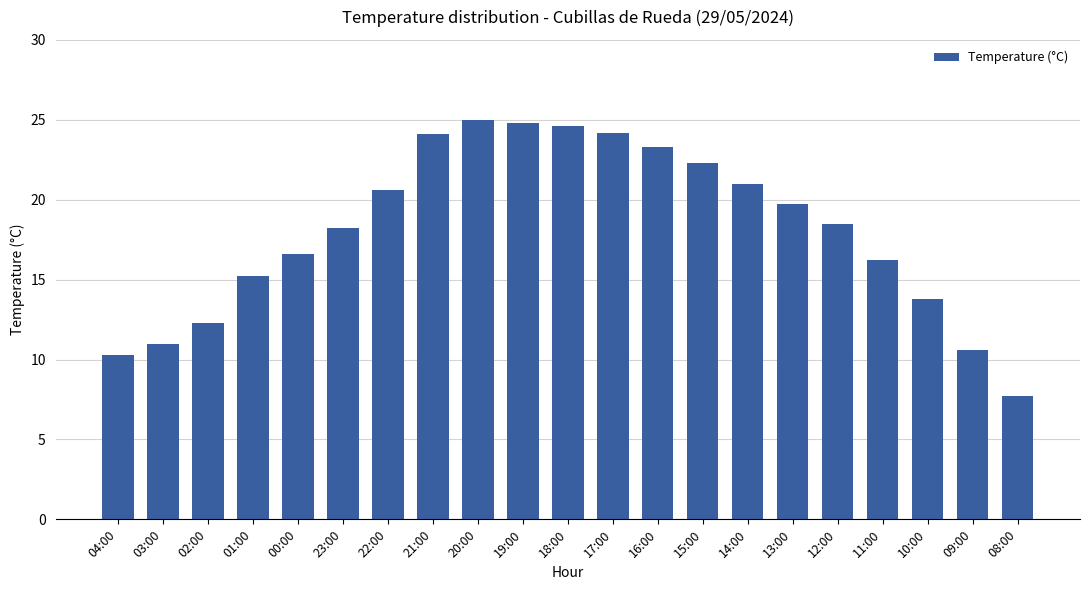

Between 17:00 and 14:00, which is larger?

17:00